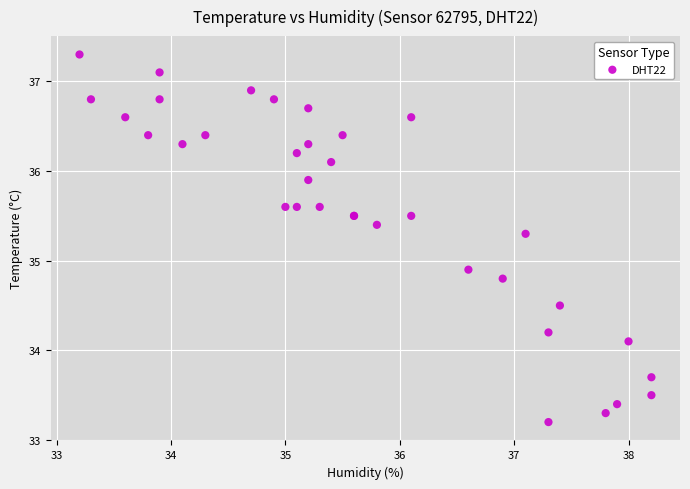

What Y value in the scatter plot is closest to 35?

34.9